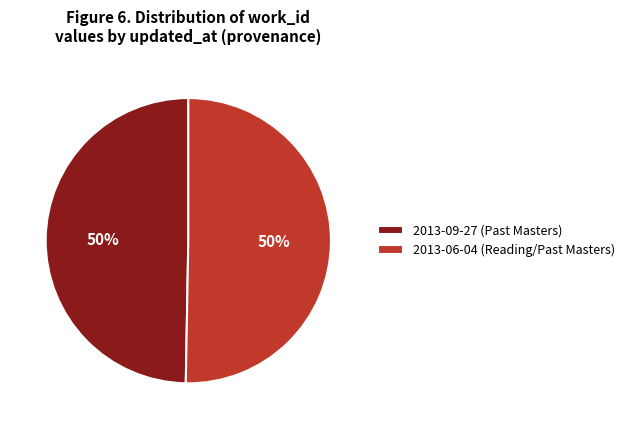

Do 2013-06-04 (Reading/Past Masters) and 2013-09-27 (Past Masters) together represent more than half of the pie?

Yes